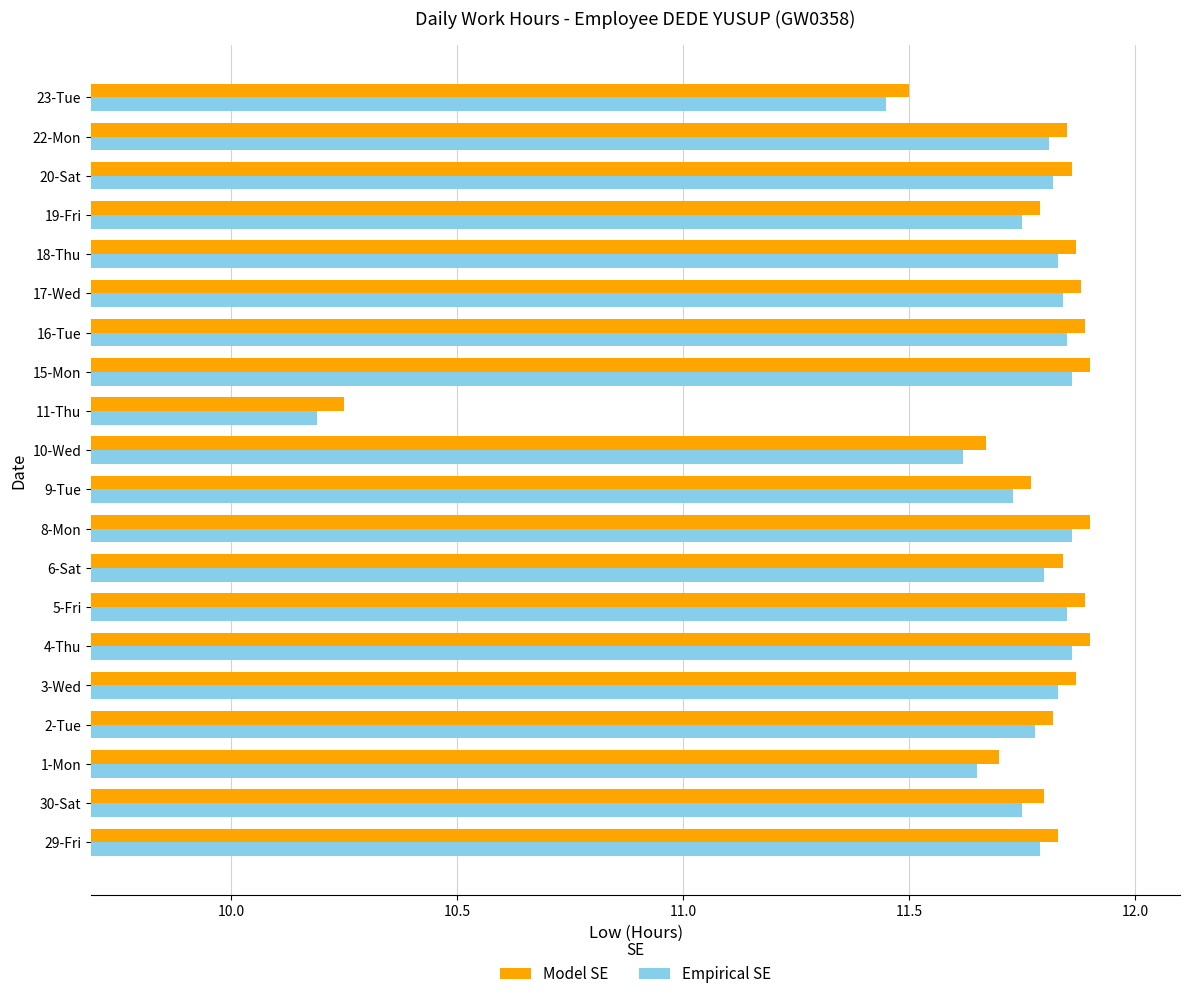

Which category has the lowest value in the Empirical SE series?

11-Thu